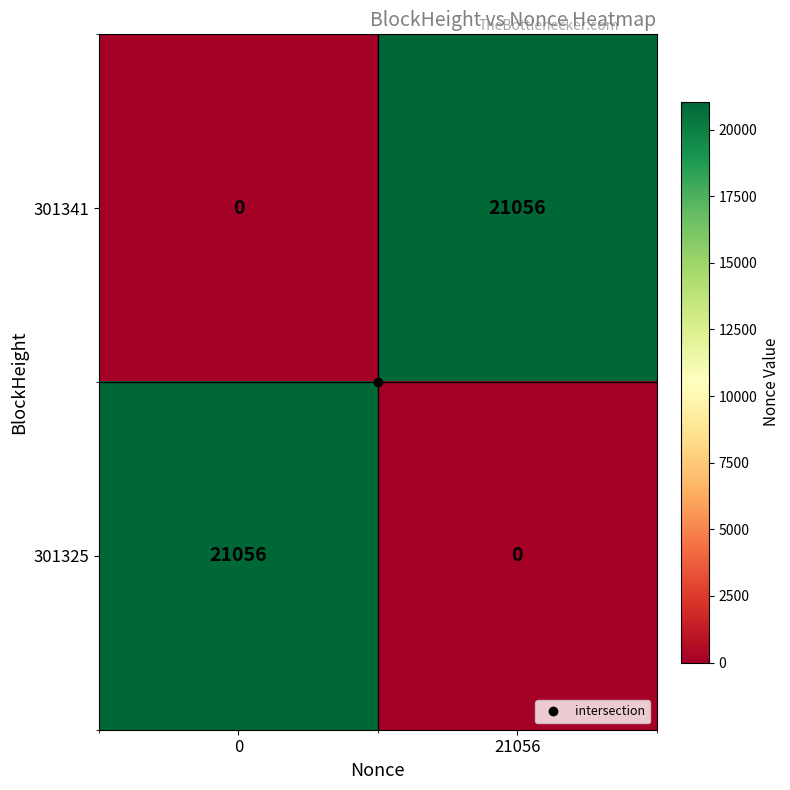

What is the sum of all 301325 values?

21056